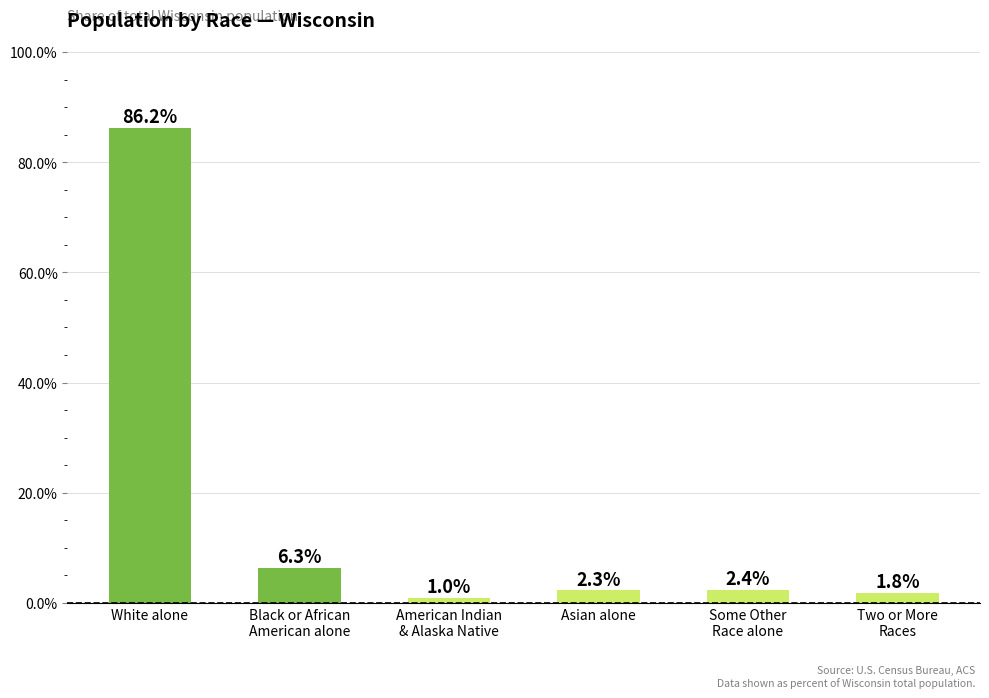

Reading left to right, list all the values displayed in this chart.

White alone=86.2	Black or African
American alone=6.3	American Indian
& Alaska Native=1.0	Asian alone=2.3	Some Other
Race alone=2.4	Two or More
Races=1.8